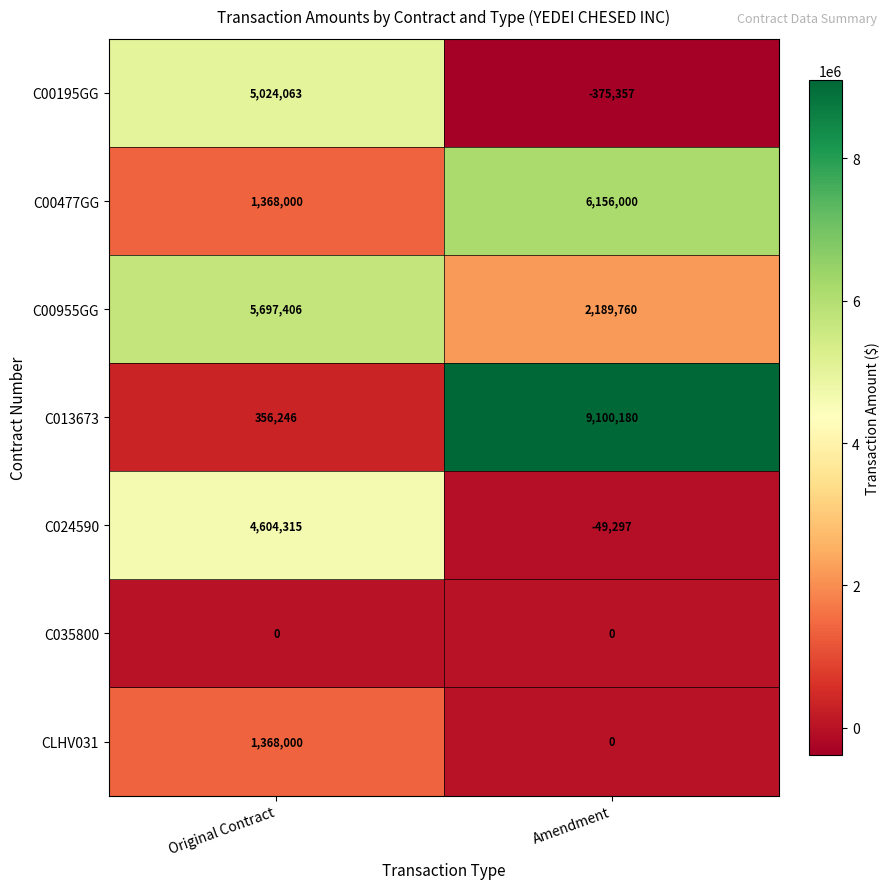

What is the difference between the C00195GG values at Original Contract and Amendment?

5399420